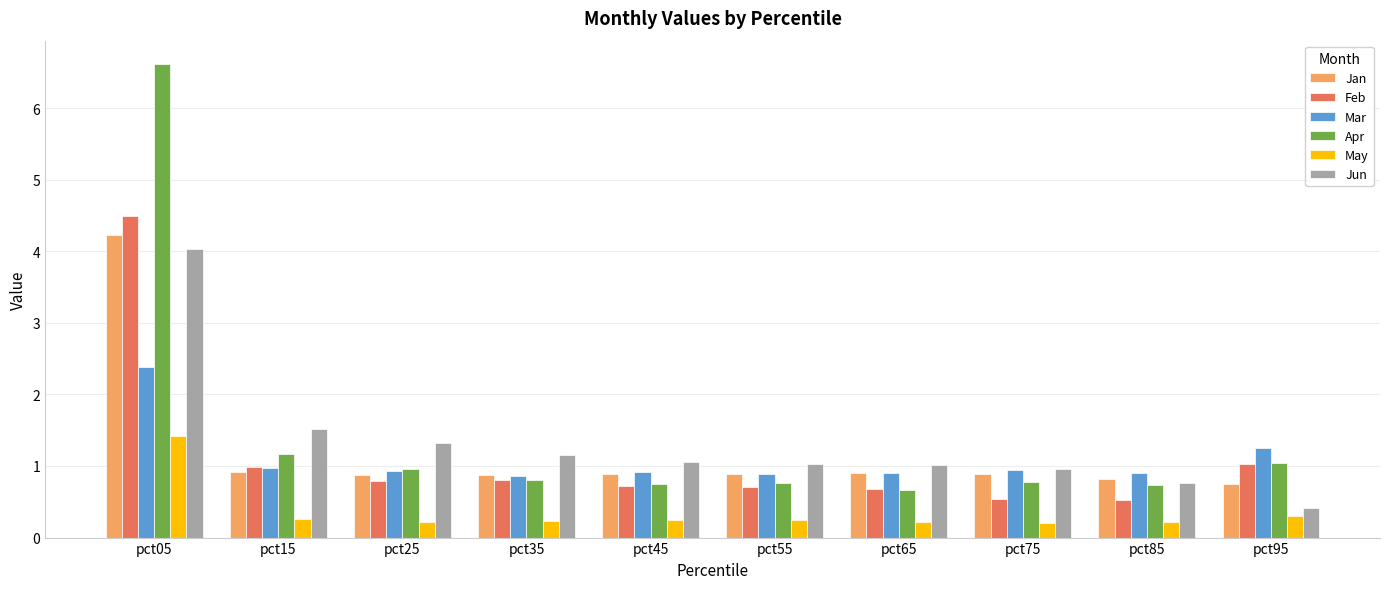

Between pct05 and pct35, which series saw the biggest shift?

Apr